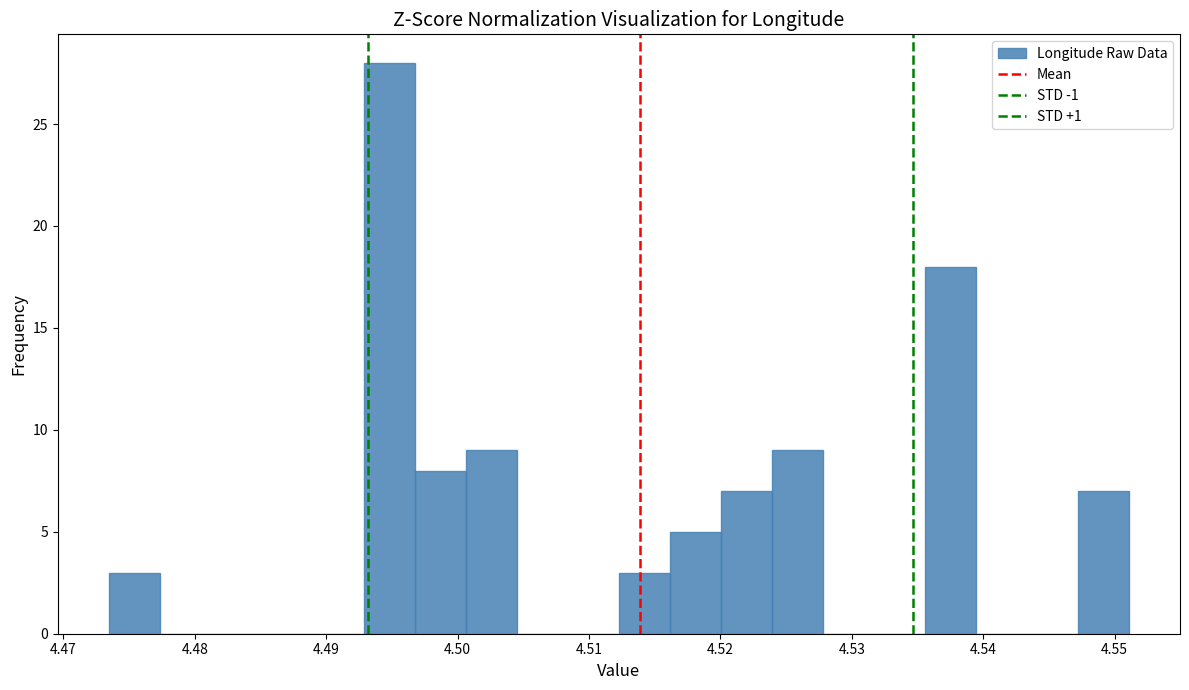

Read against the x-axis, roughly where is the centre of the tallest bar?

4.495